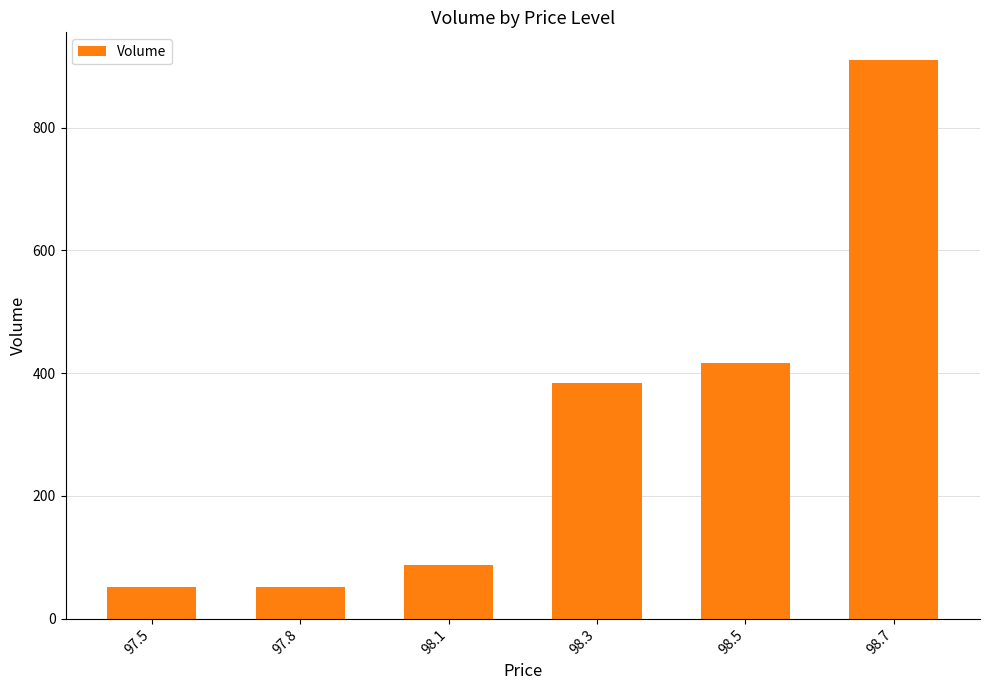

What is the minimum value shown in the chart?

51